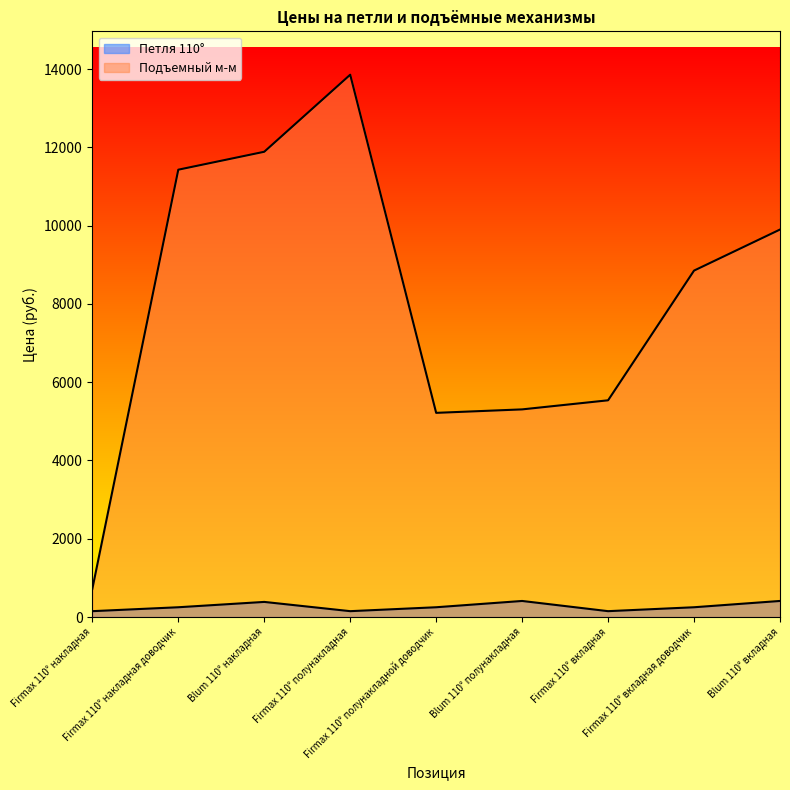

List the labels in order of Подъемный м-м value, largest first.

Firmax 110° полунакладная, Blum 110° накладная, Firmax 110° накладная доводчик, Blum 110° вкладная, Firmax 110° вкладная доводчик, Firmax 110° вкладная, Blum 110° полунакладная, Firmax 110° полунакладной доводчик, Firmax 110° накладная